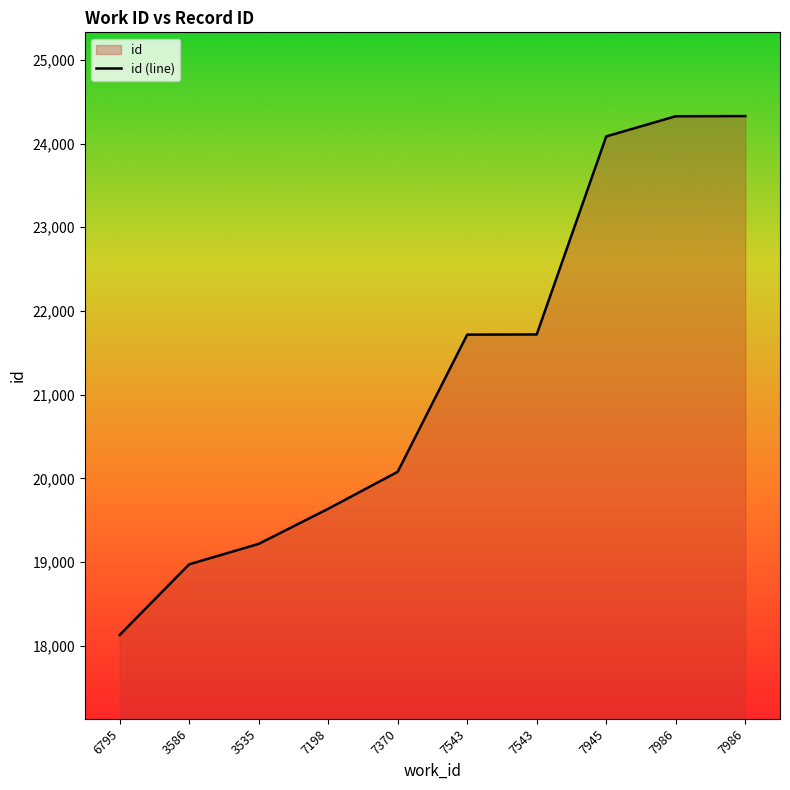

True or false: the data has more than 0 interior local peaks.

False